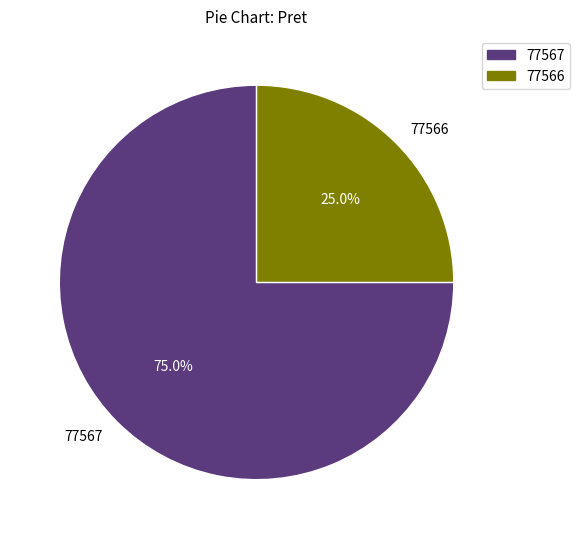

To the nearest percent, what portion does 77567 represent?

75%